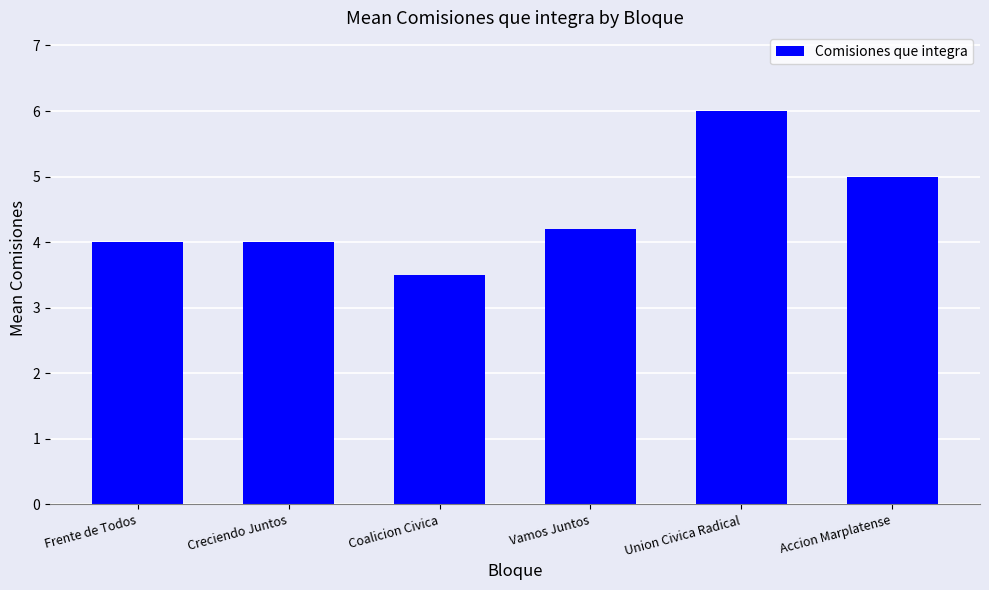

What is the value of the 6th bar from the left?

5.0